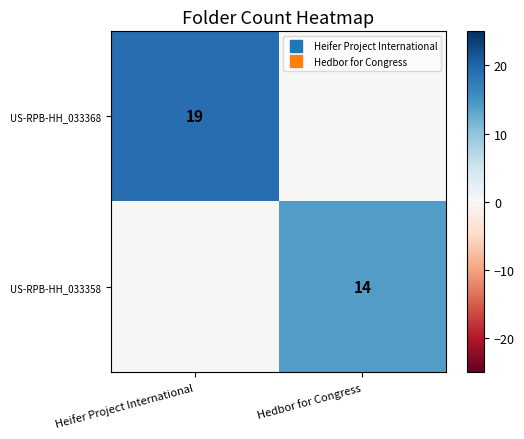

How many US-RPB-HH_033358 values are between 0 and 14?

2